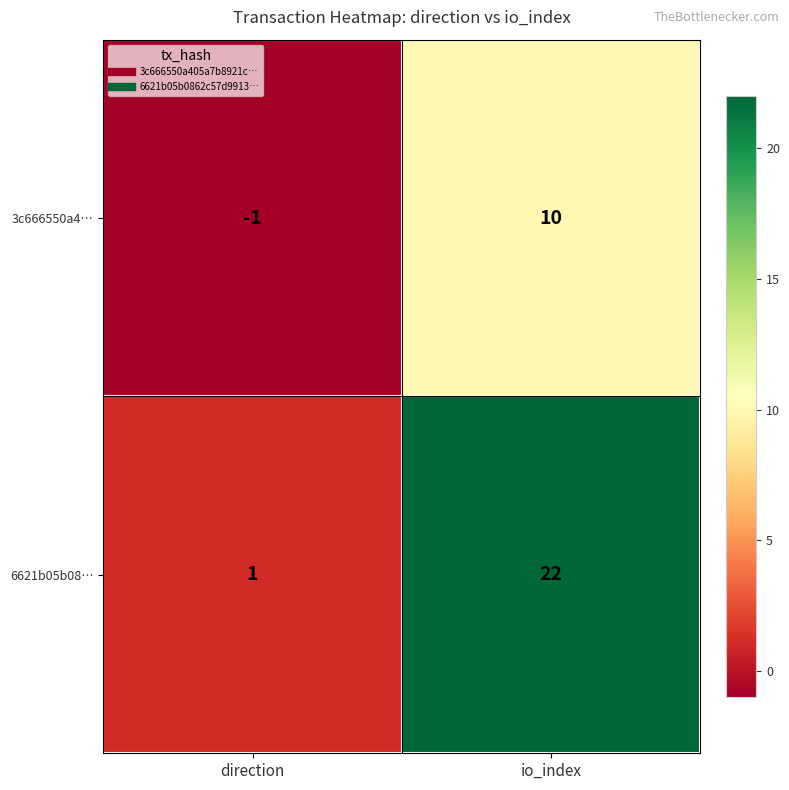

Is the value of 6621b05b08… at io_index greater than the value of 3c666550a4… at io_index?

Yes